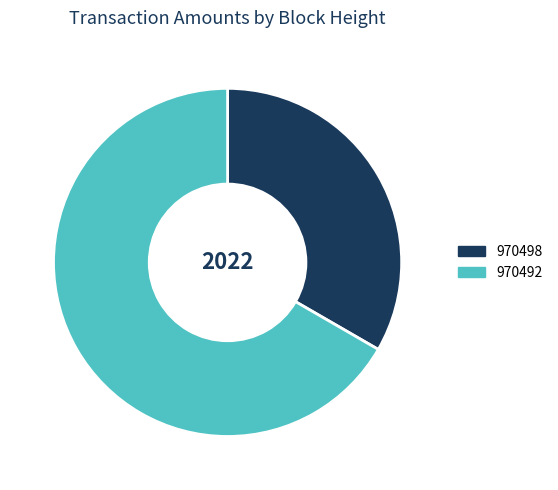

Rank the categories by value from lowest to highest.

970498, 970492